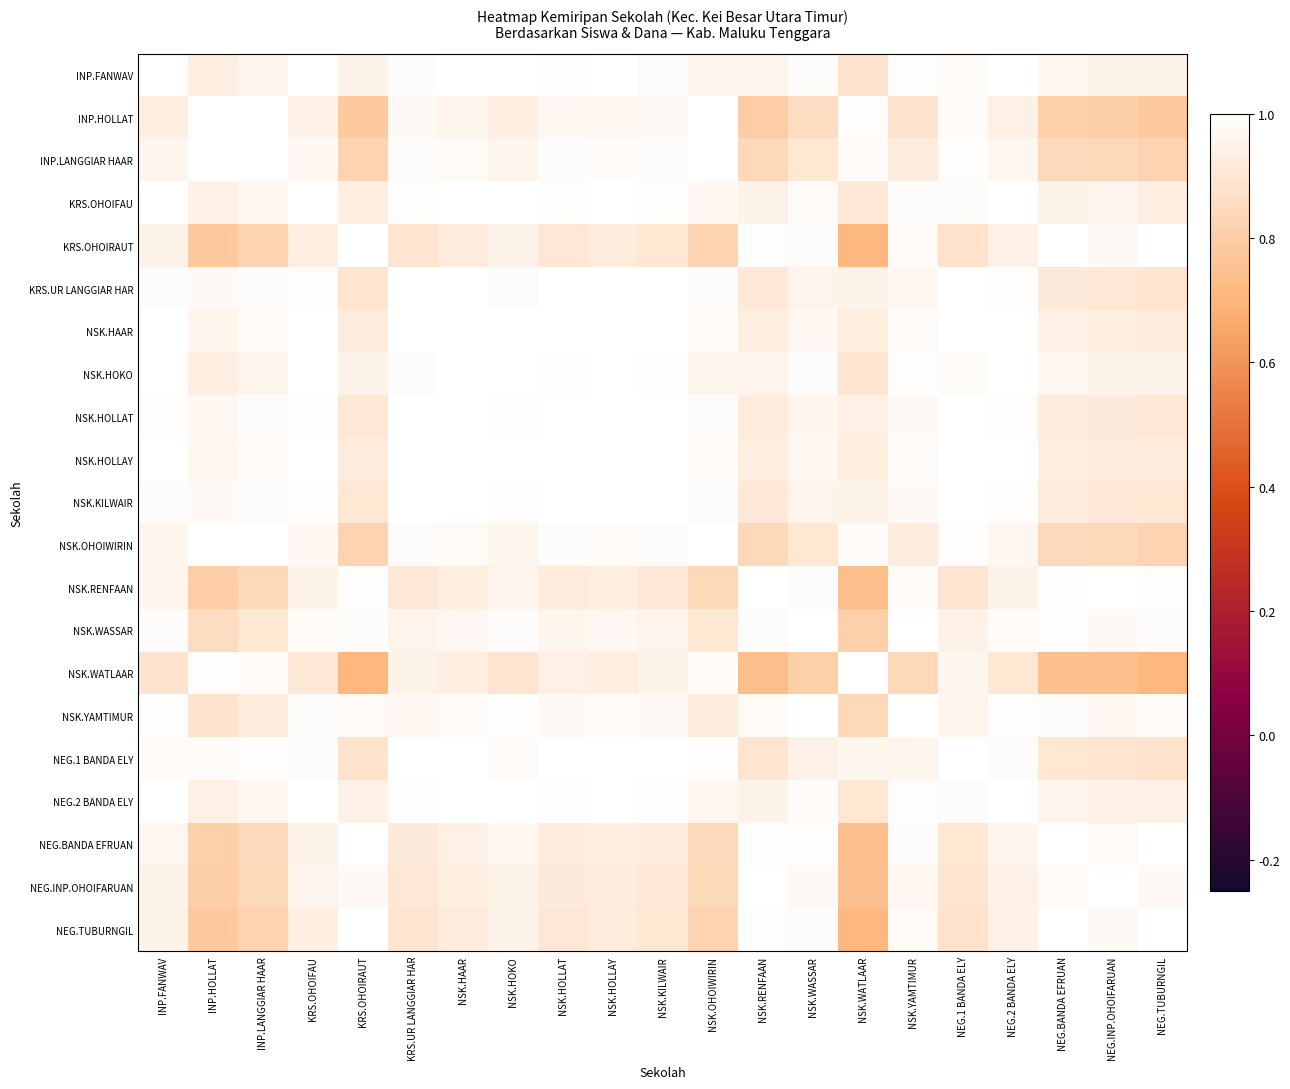

Which category has the lowest value across all series?

NSK.WATLAAR